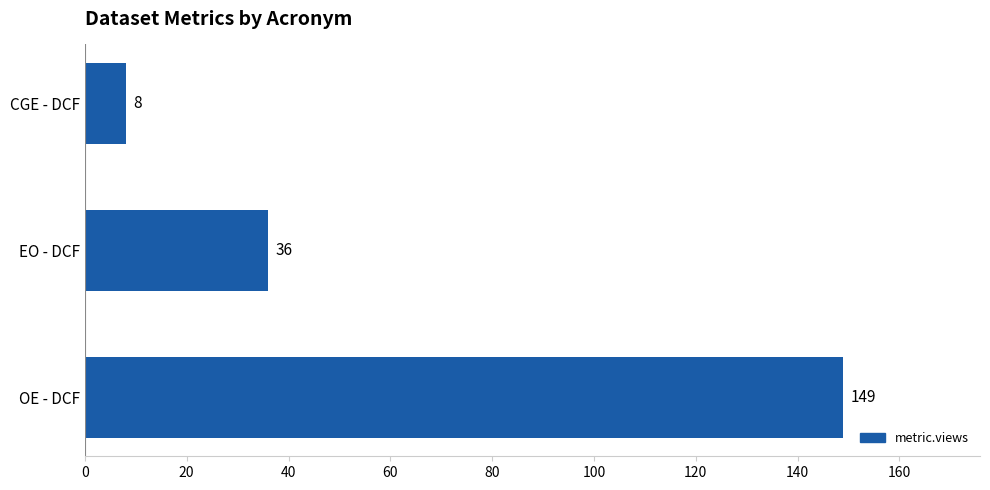

How many bars are there in total?

3